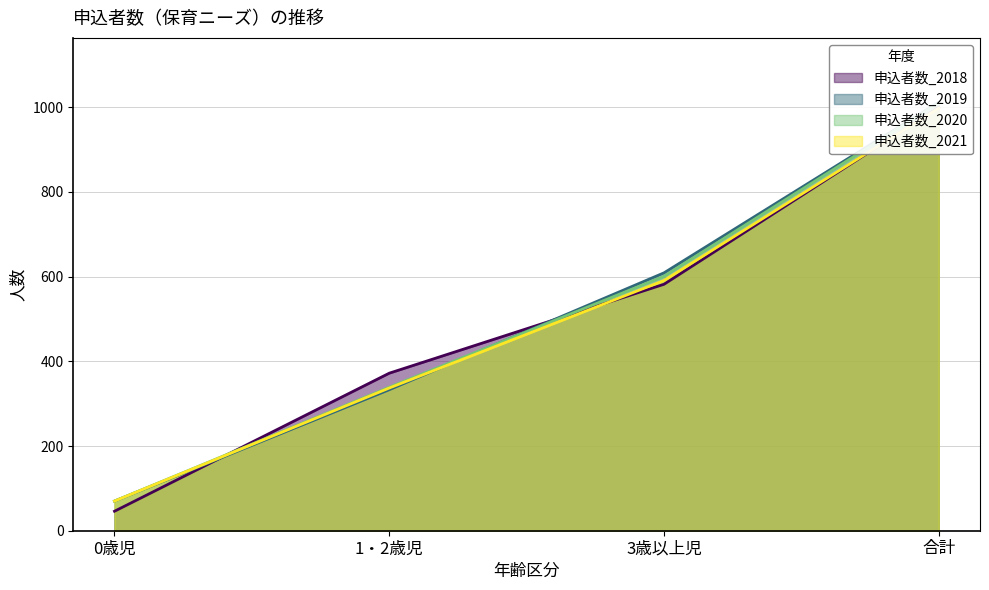

How many lines are shown in the chart?

4